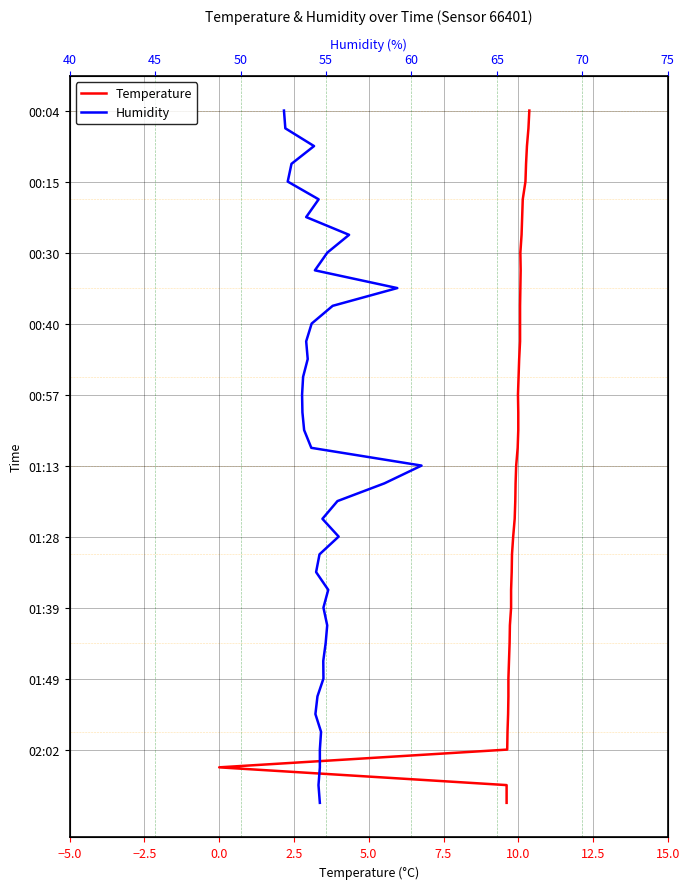

True or false: Humidity and Temperature intersect in this chart.

False